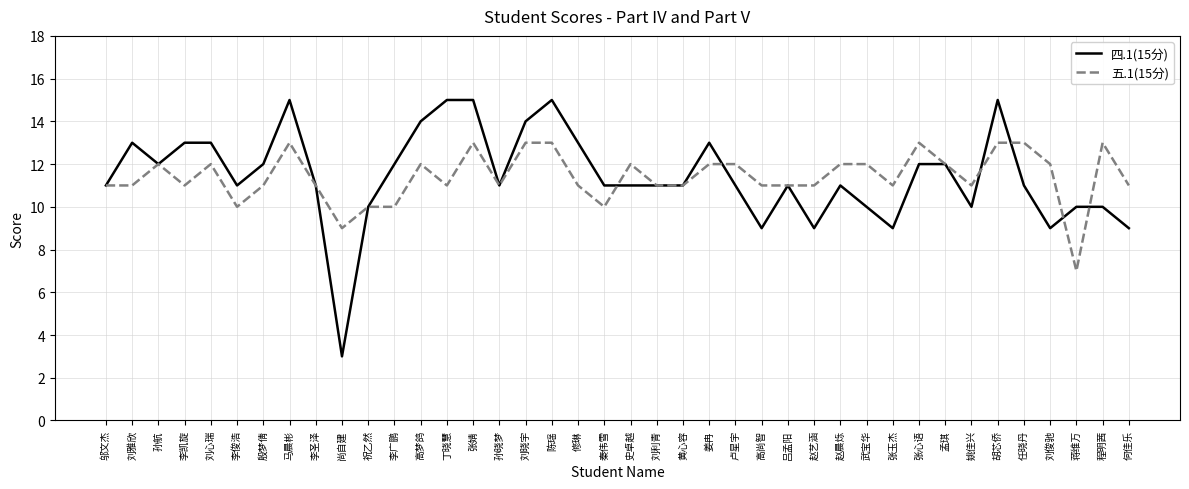

Reading left to right, transcribe all the data shown in this chart.

四.1(15分): 邬文杰=11	刘雅欣=13	孙航=12	李凯旋=13	刘心瑞=13	李俊浩=11	殷梦倩=12	马晨彬=15	李圣泽=11	尚自建=3	祝乙然=10	李广鹏=12	高梦鸽=14	丁晓慧=15	张婧=15	孙晓梦=11	刘晓宇=14	陈瑶=15	修琳=13	秦伟雪=11	史卓越=11	刘利青=11	黄心容=11	姜冉=13	卢星宇=11	高尚智=9	吕孟阳=11	赵艺涵=9	赵晨烁=11	武宝华=10	张玉杰=9	张心语=12	孟琪=12	姚佳兴=10	胡芯侨=15	任晓丹=11	刘俊驰=9	蒋维万=10	程明茜=10	何佳乐=9
五.1(15分): 邬文杰=11	刘雅欣=11	孙航=12	李凯旋=11	刘心瑞=12	李俊浩=10	殷梦倩=11	马晨彬=13	李圣泽=11	尚自建=9	祝乙然=10	李广鹏=10	高梦鸽=12	丁晓慧=11	张婧=13	孙晓梦=11	刘晓宇=13	陈瑶=13	修琳=11	秦伟雪=10	史卓越=12	刘利青=11	黄心容=11	姜冉=12	卢星宇=12	高尚智=11	吕孟阳=11	赵艺涵=11	赵晨烁=12	武宝华=12	张玉杰=11	张心语=13	孟琪=12	姚佳兴=11	胡芯侨=13	任晓丹=13	刘俊驰=12	蒋维万=7	程明茜=13	何佳乐=11